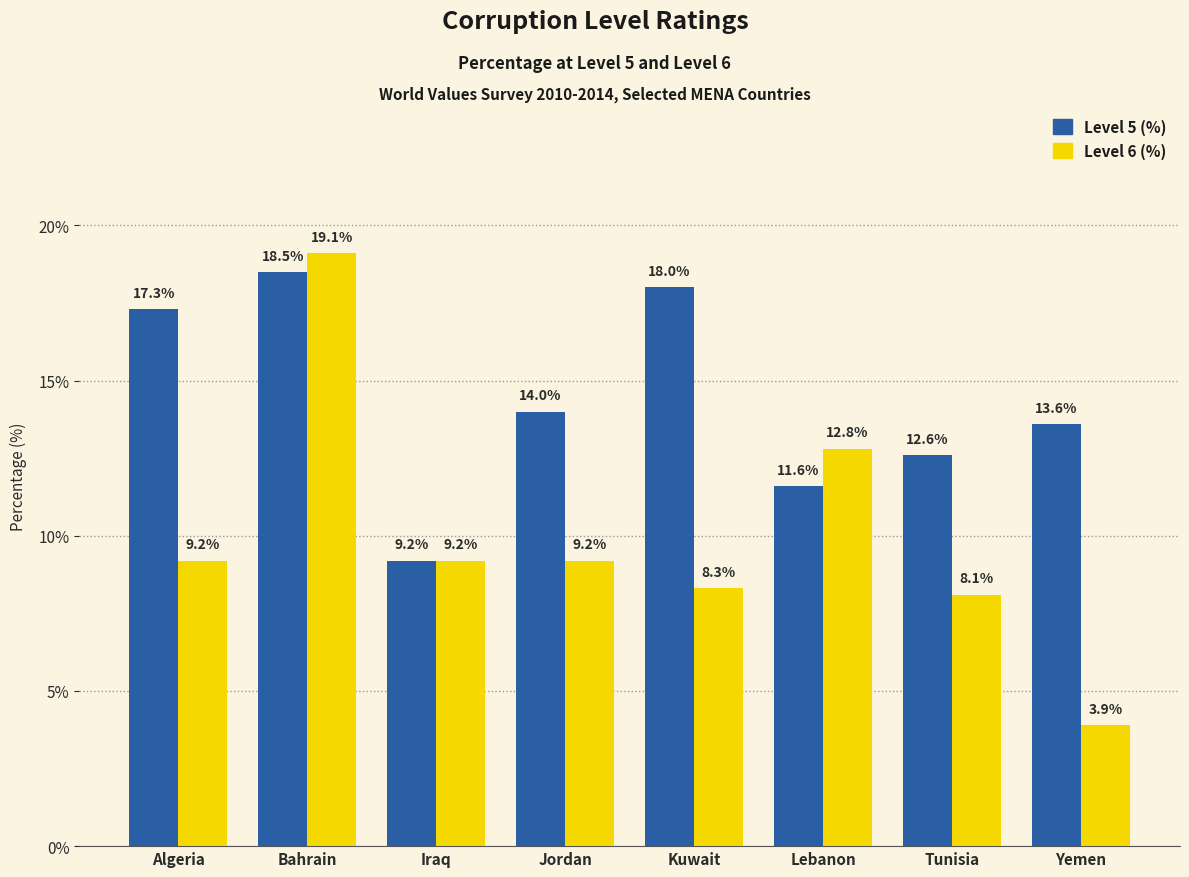

How many data points in Level 6 (%) are less than 9?

3